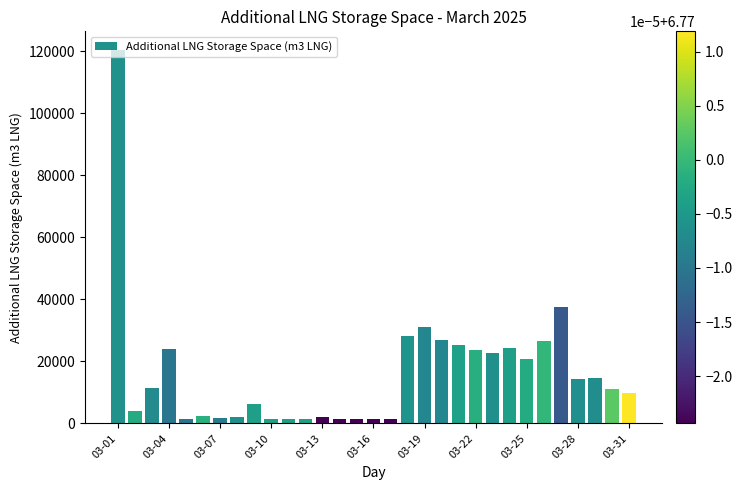

What is the value of the 30th bar from the left?

11009